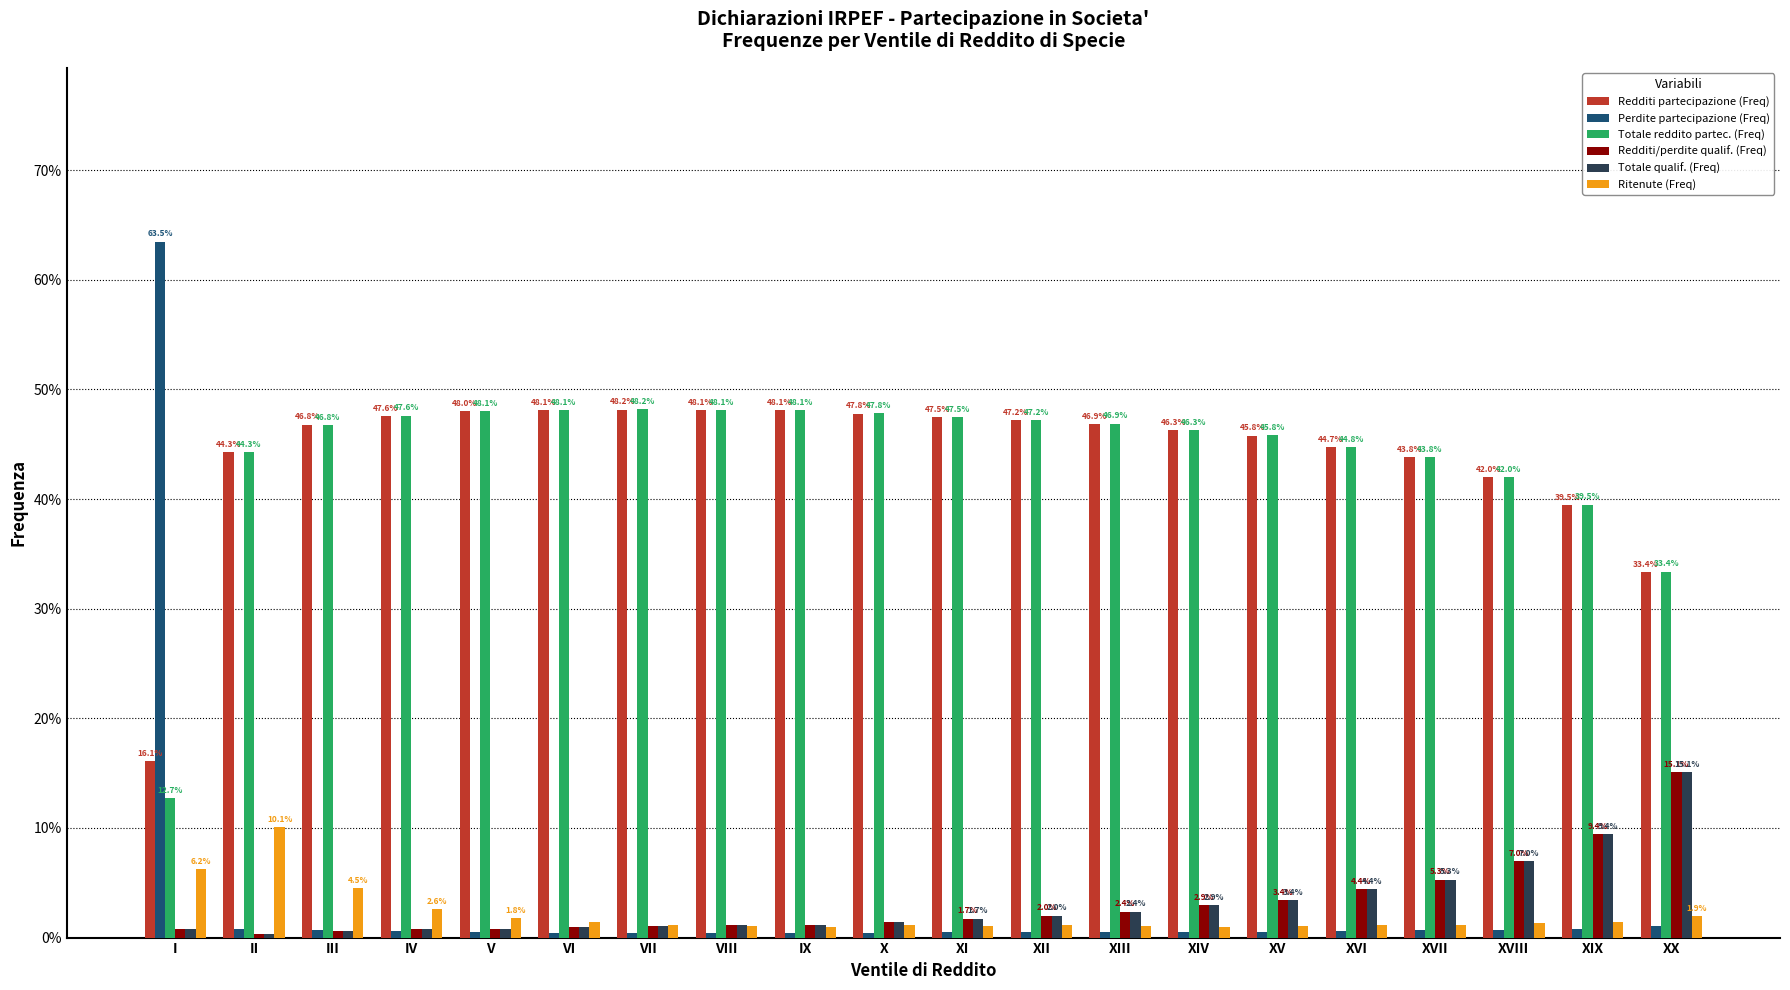

At how many categories does at least one series exceed 38?

19